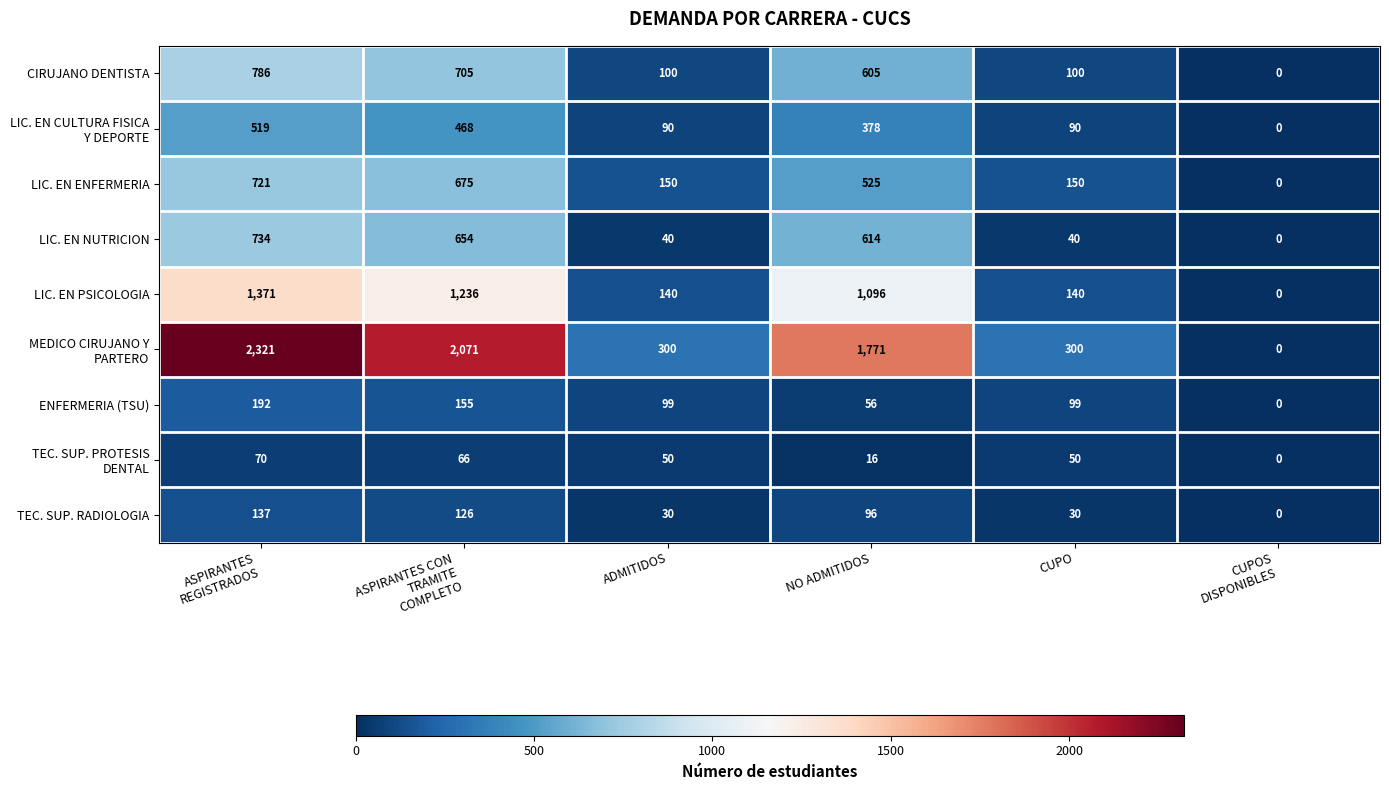

What is the total value across all series at ASPIRANTES CON
TRAMITE
COMPLETO?

6156